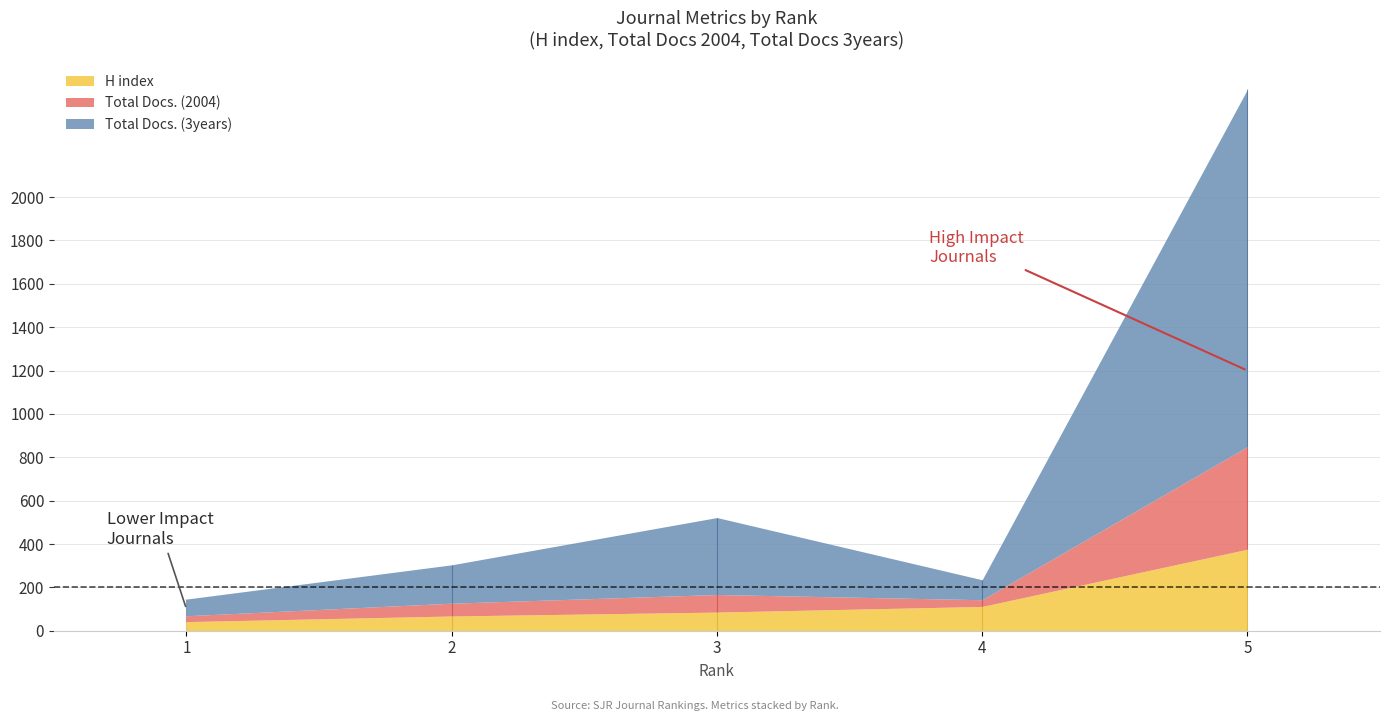

The H index series shows 68 at 2. True or false?

True